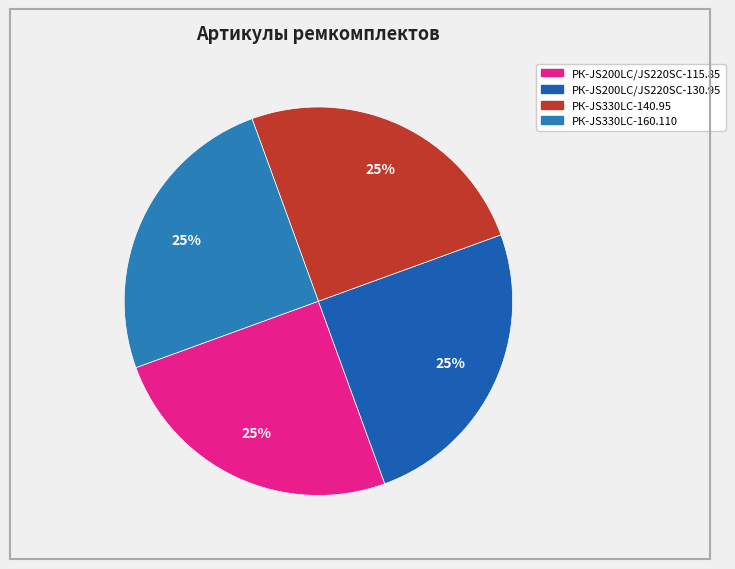

Combined, what portion of the pie is РК-JS200LC/JS220SC-130.95 and РК-JS330LC-140.95?

50.0%